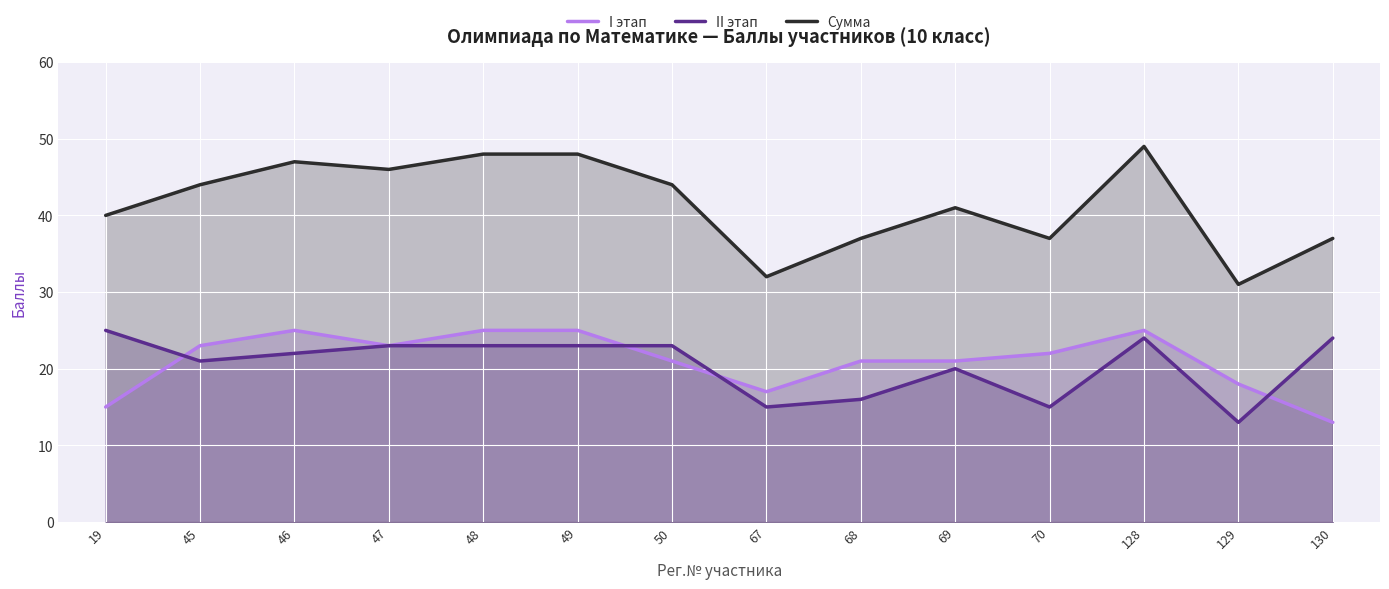

What is the lowest value of the II этап series?

13